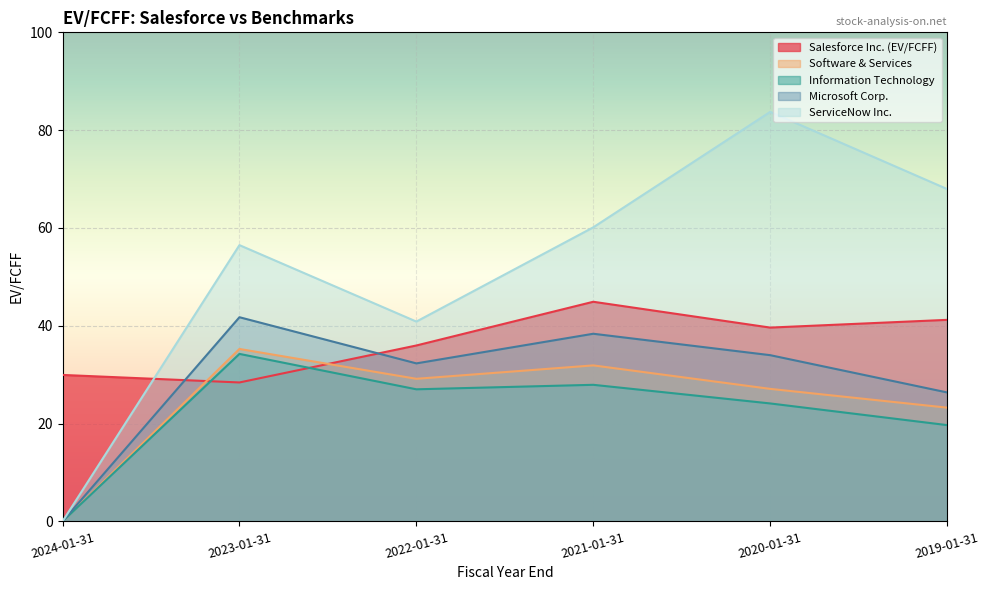

Rank the series at 2019-01-31 from highest to lowest value.

ServiceNow Inc., Salesforce Inc. (EV/FCFF), Microsoft Corp., Software & Services, Information Technology